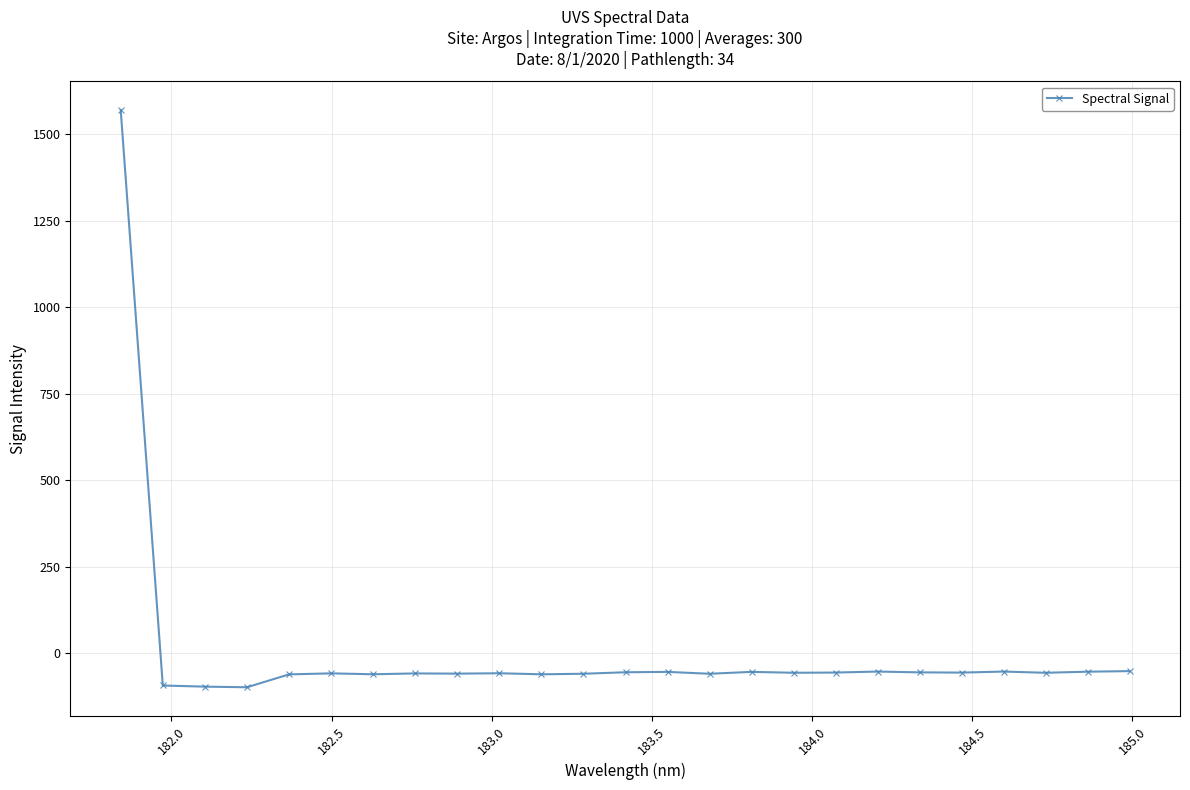

True or false: there are more than 2 points higher than both neighbors.

True